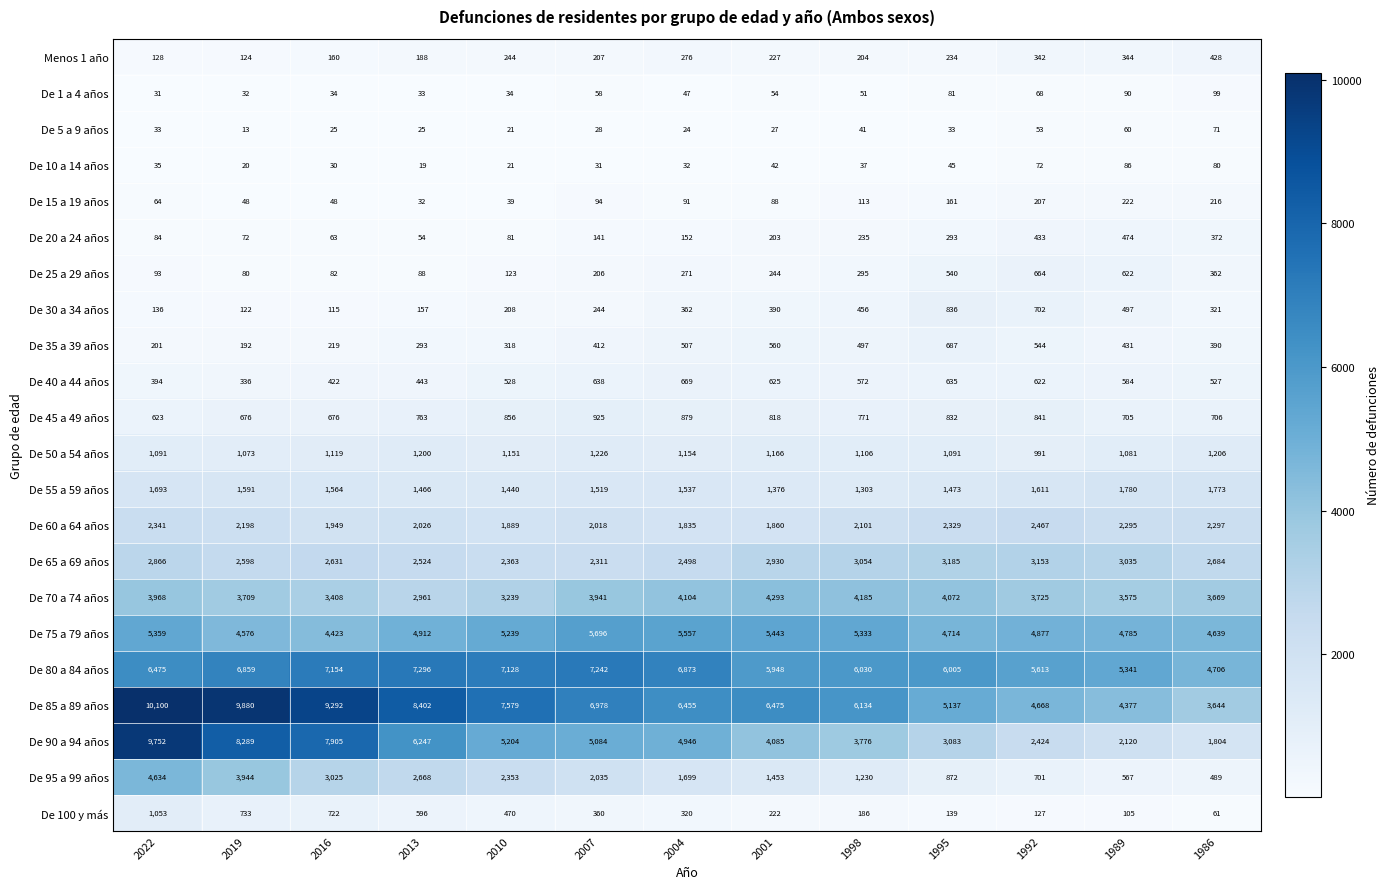

True or false: De 30 a 34 años has a value of 146 at 2001.

False